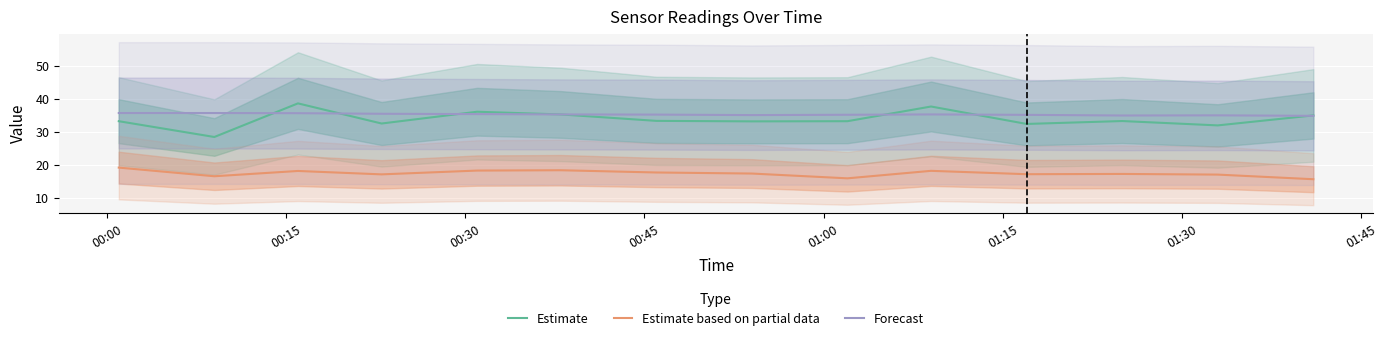

True or false: Forecast and Estimate based on partial data cross at least once.

False